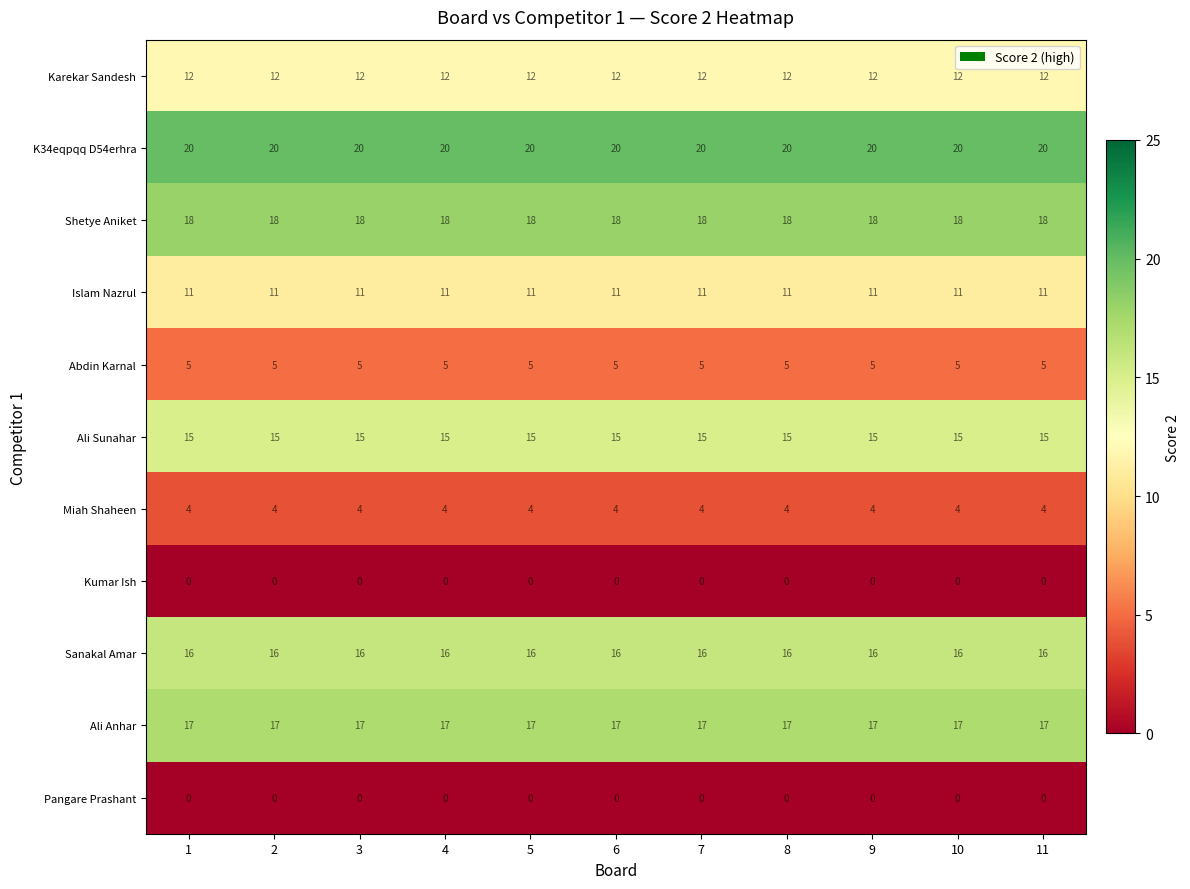

What is the average value of the Ali Anhar series?

17